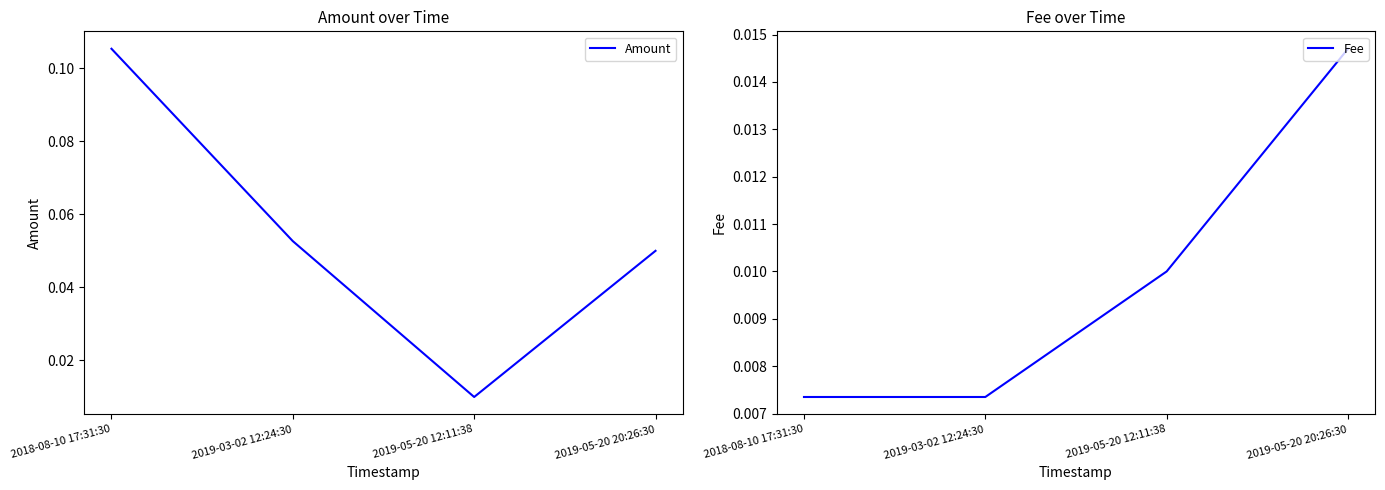

Which series has the largest total across all categories?

Amount